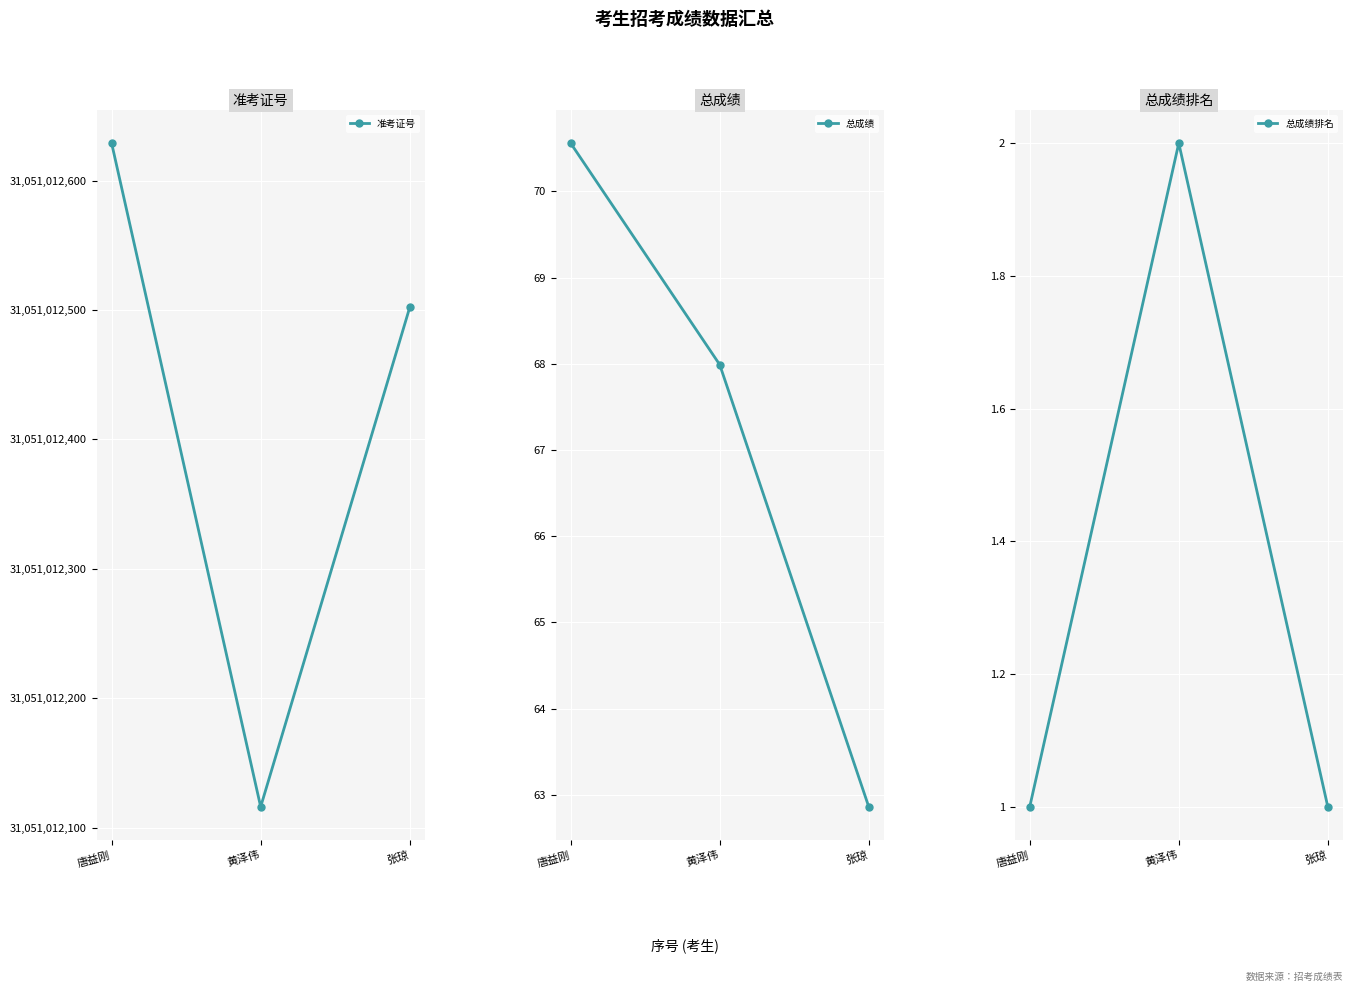

At how many categories does at least one series exceed 7614381886?

3